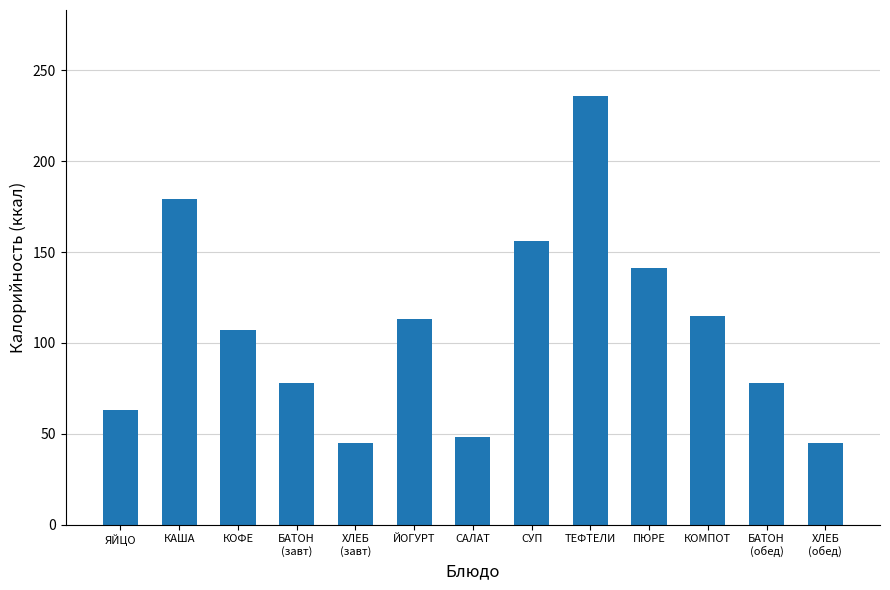

What is the label of the 4th bar from the right?

ПЮРЕ